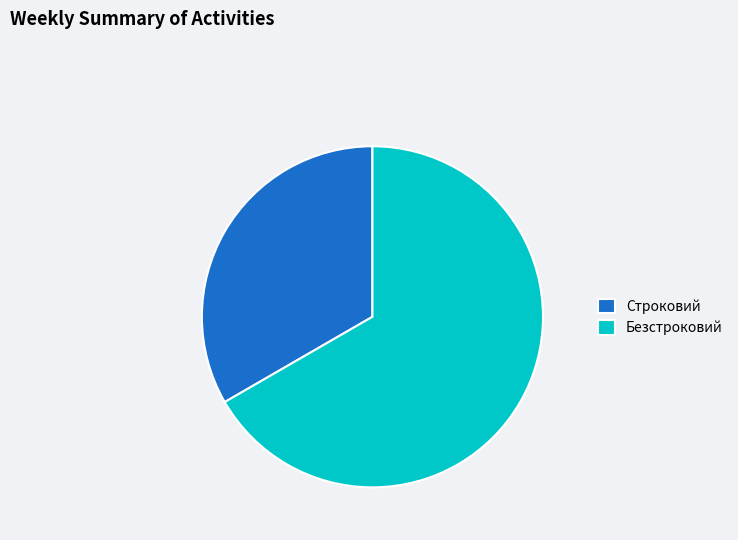

Is it true that Строковий is 26% of the pie?

False